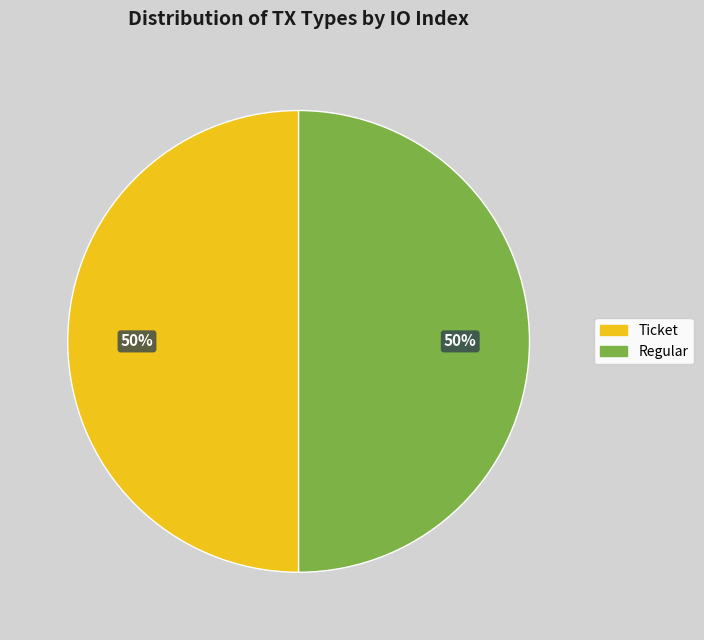

To the nearest percent, what percentage of the pie is Regular?

50%